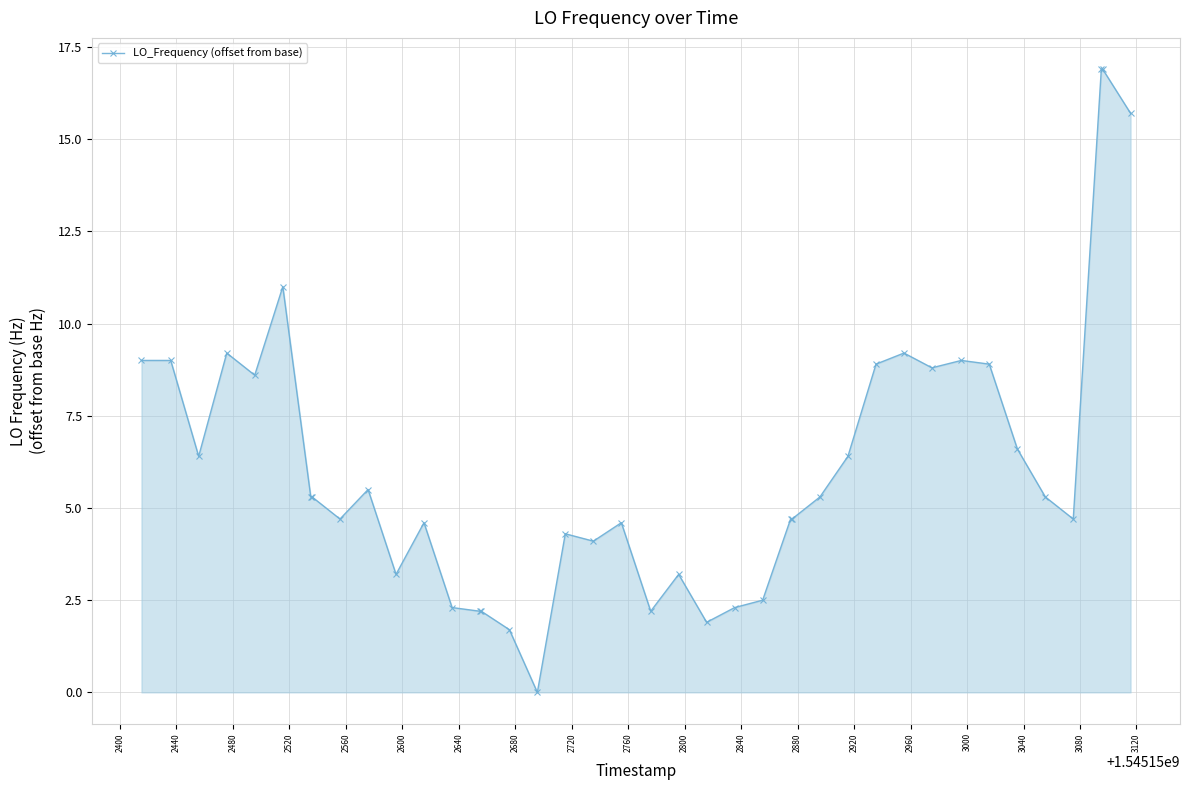

What is the average value?

6.2